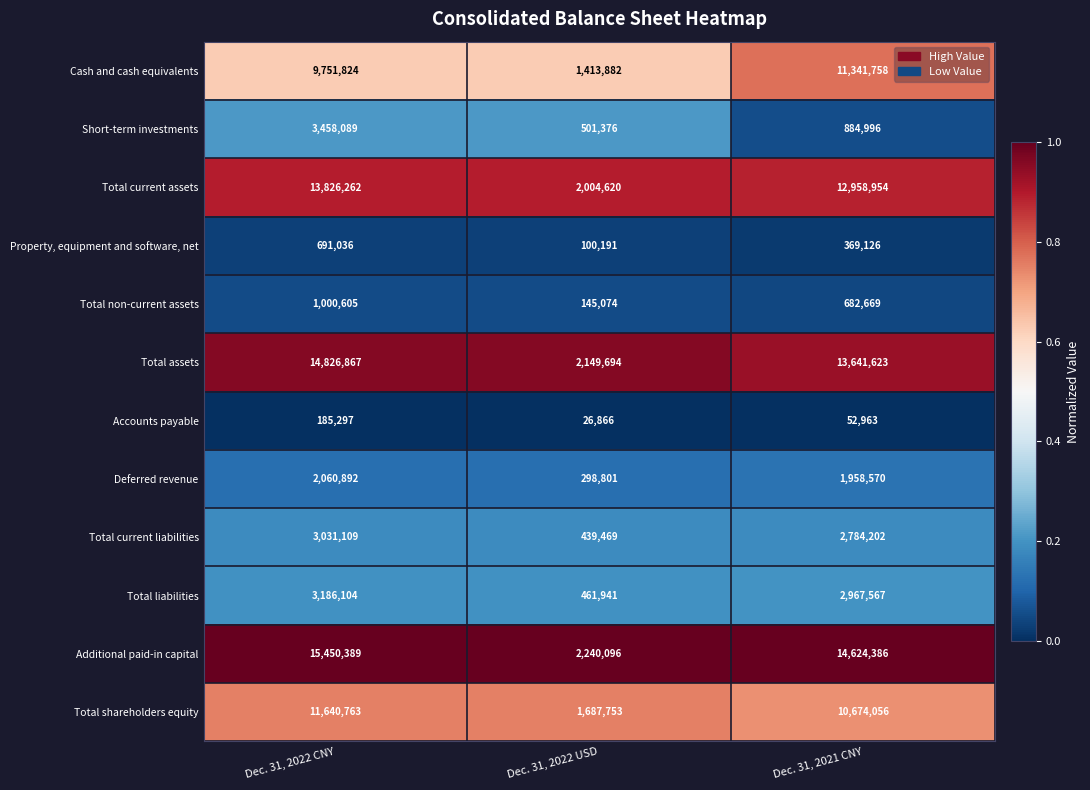

What is the approximate value of Property, equipment and software, net at Dec. 31, 2021 CNY, to the nearest 10?

369130